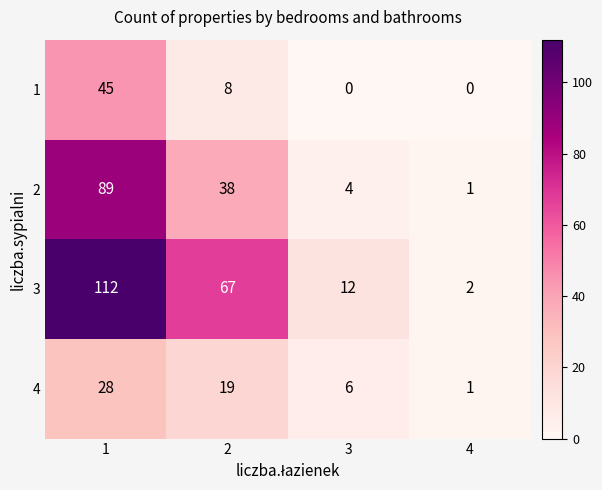

What is the average value of the 3 series?

48